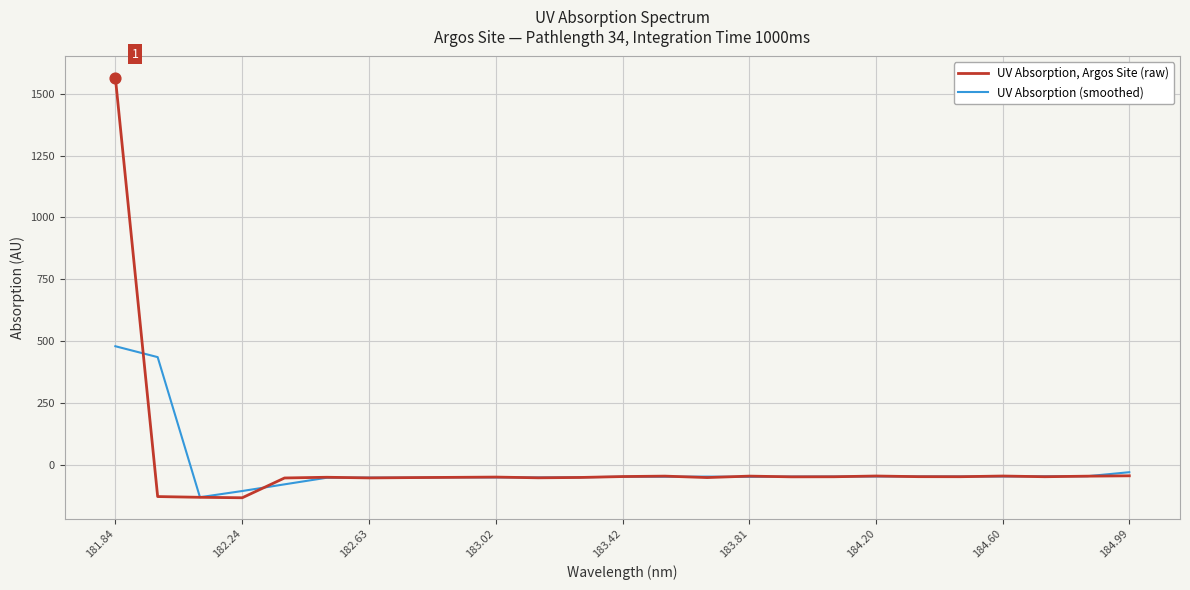

What is the minimum value shown in the chart?

-134.1